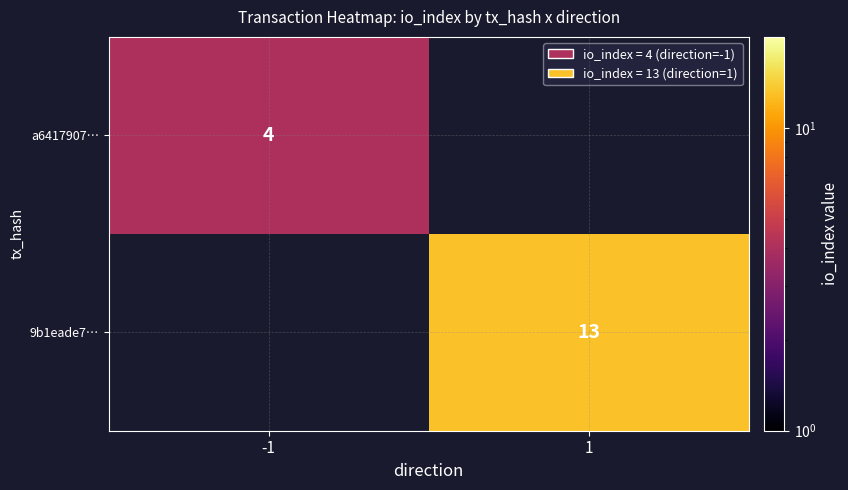

Is it true that a6417907… equals 4 at -1?

True